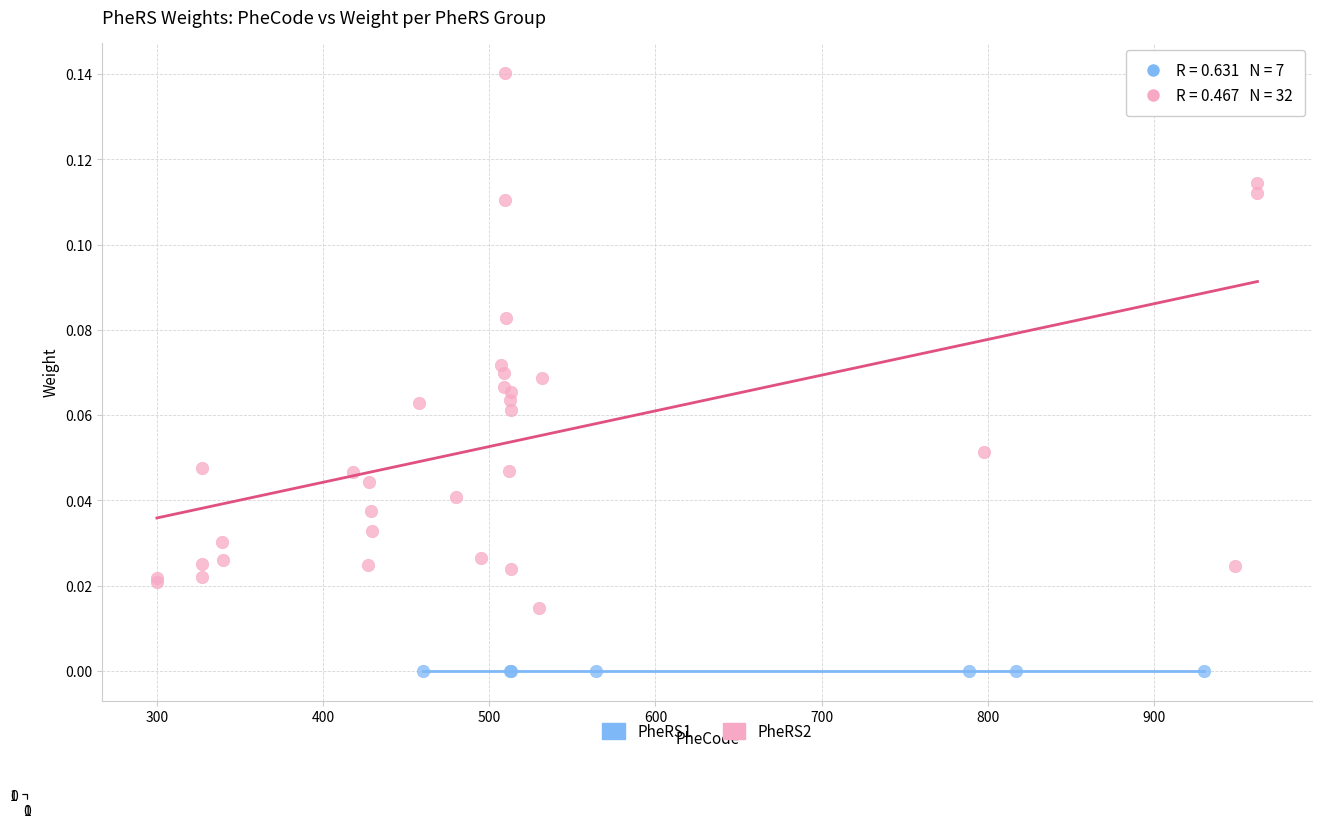

Which series reaches the maximum Y coordinate?

PheRS2